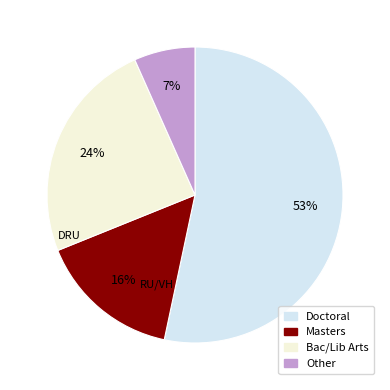

Is it true that Other is 7% of the pie?

True